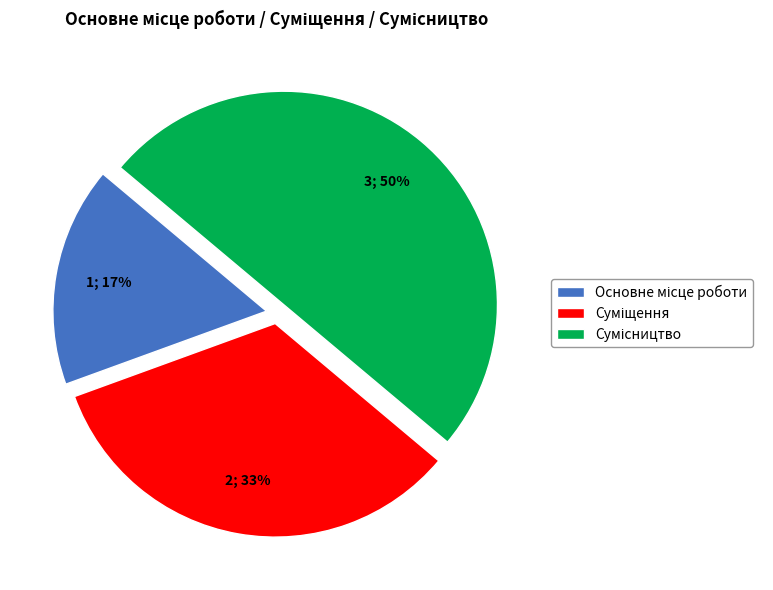

To the nearest percent, what is the difference between the largest and smallest slice percentages?

33%